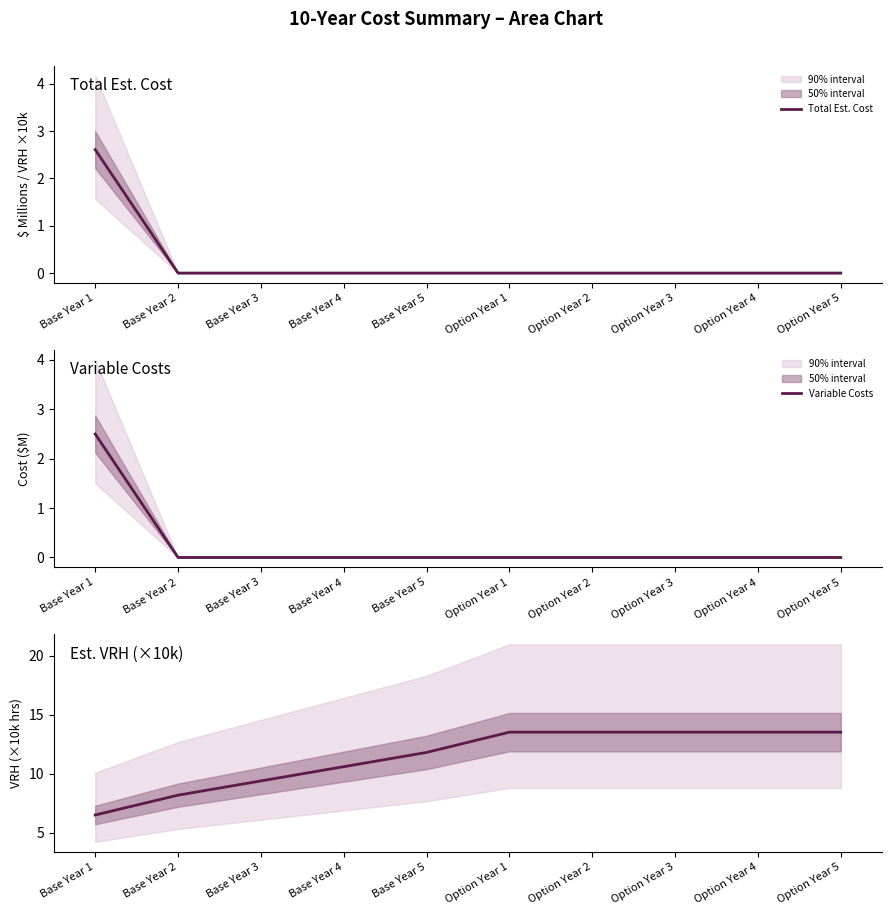

What is the label of the 6th point from the right?

Base Year 5